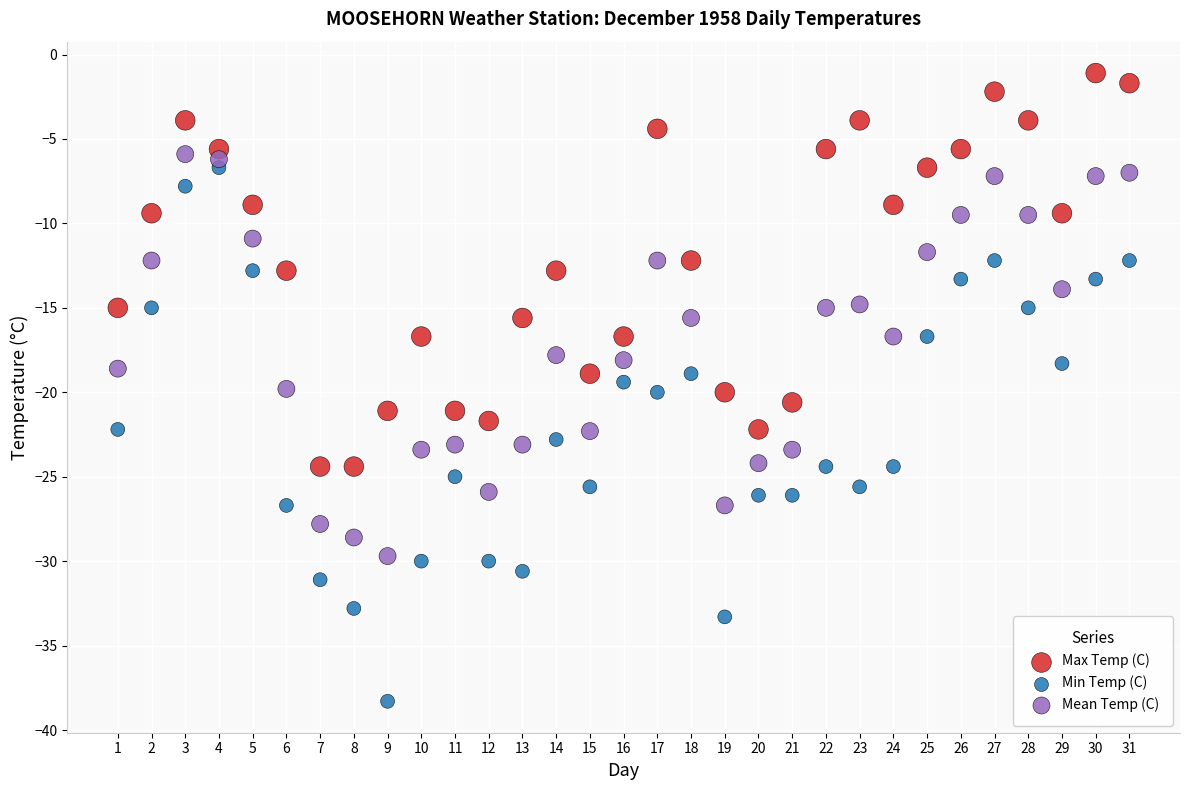

Which series contains the highest Y value?

Max Temp (C)